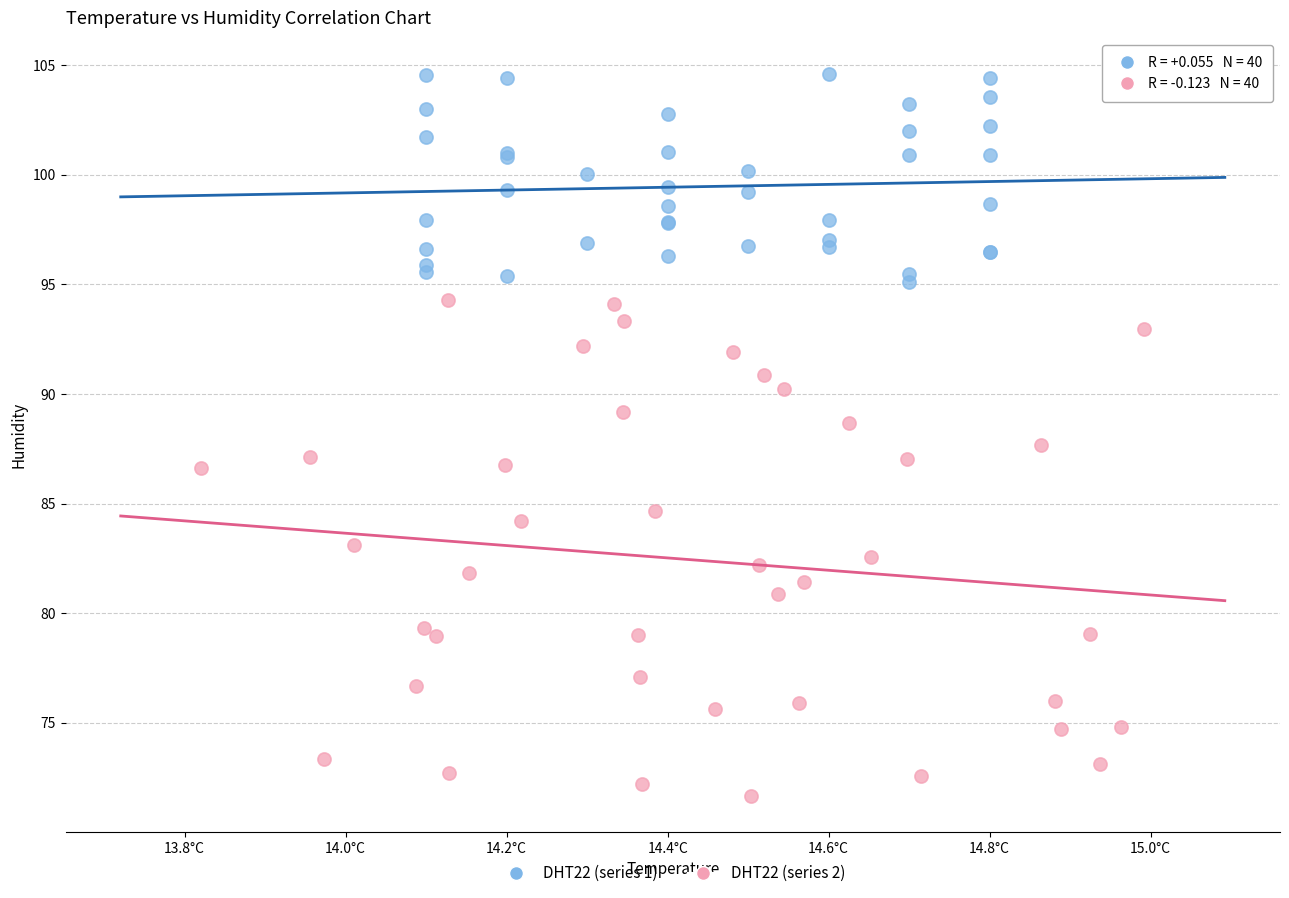

Which series reaches the minimum Y coordinate?

DHT22 (series 2)